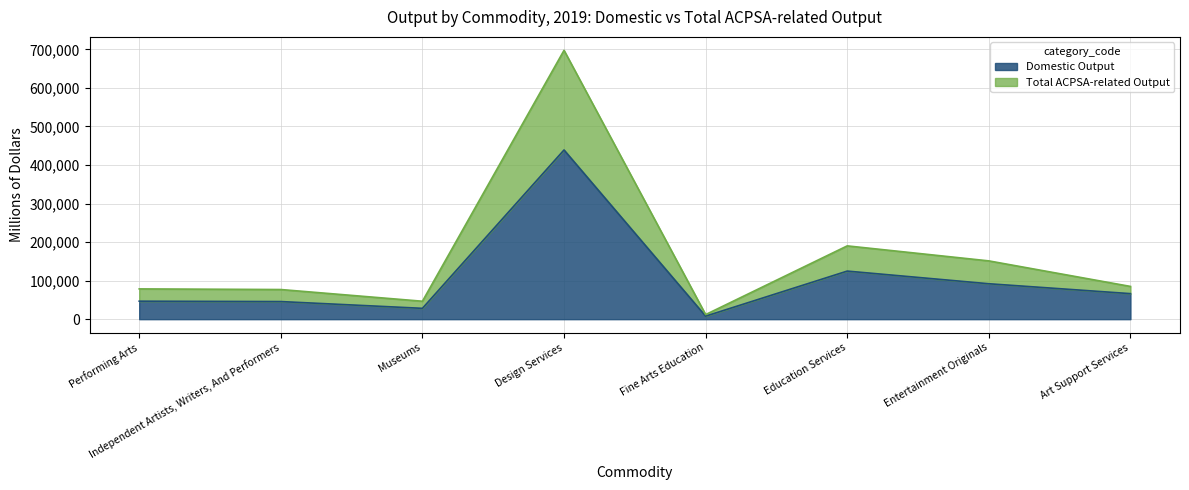

What are all the series names shown in the legend?

Domestic Output, Total ACPSA-related Output